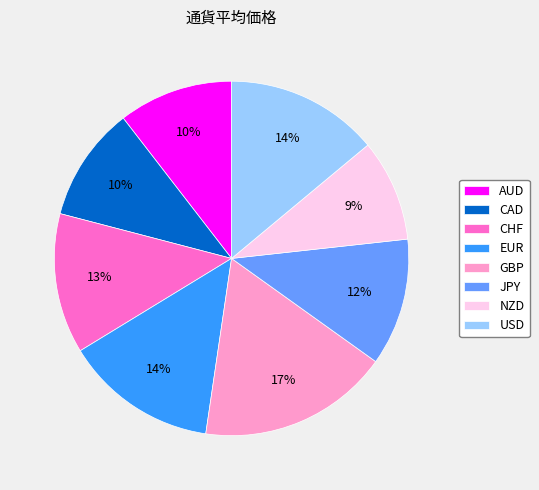

True or false: GBP accounts for 17% of the total.

True